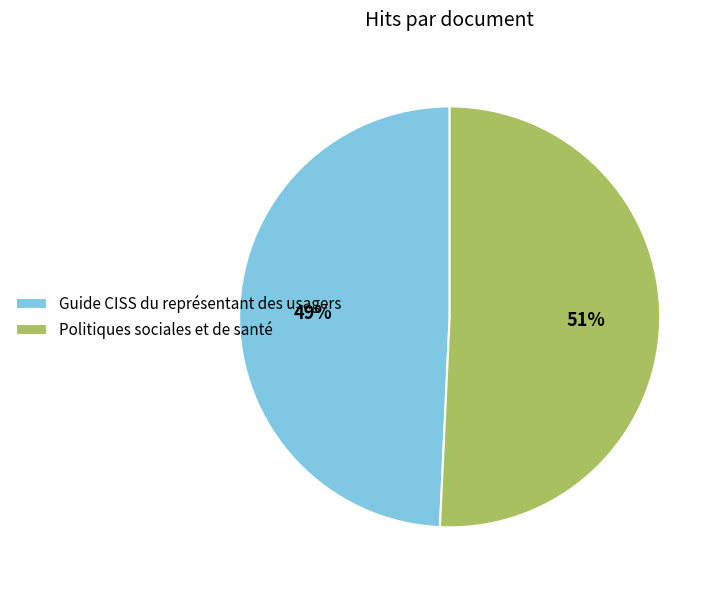

True or false: Politiques sociales et de santé accounts for 51% of the total.

True